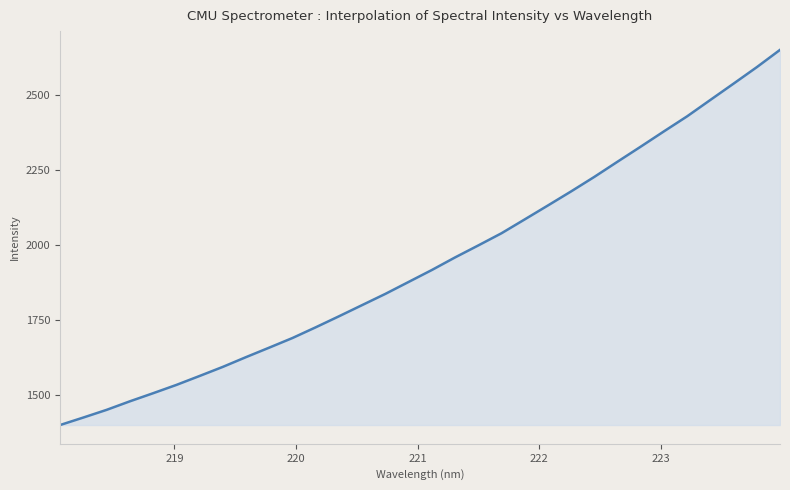

What is the minimum value shown in the chart?

1398.7